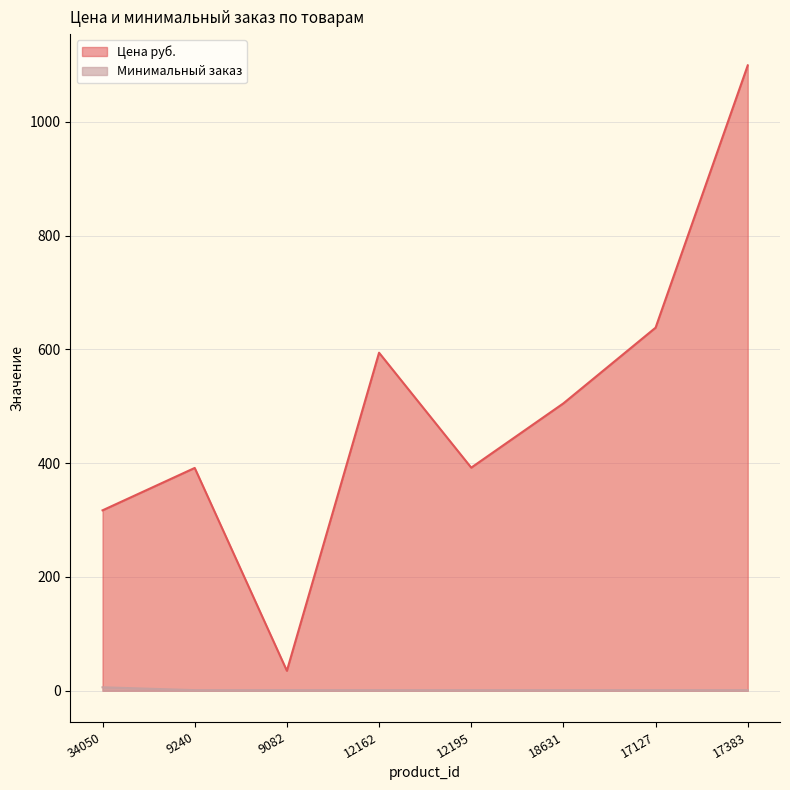

What is the label of the 2nd point from the right?

17127